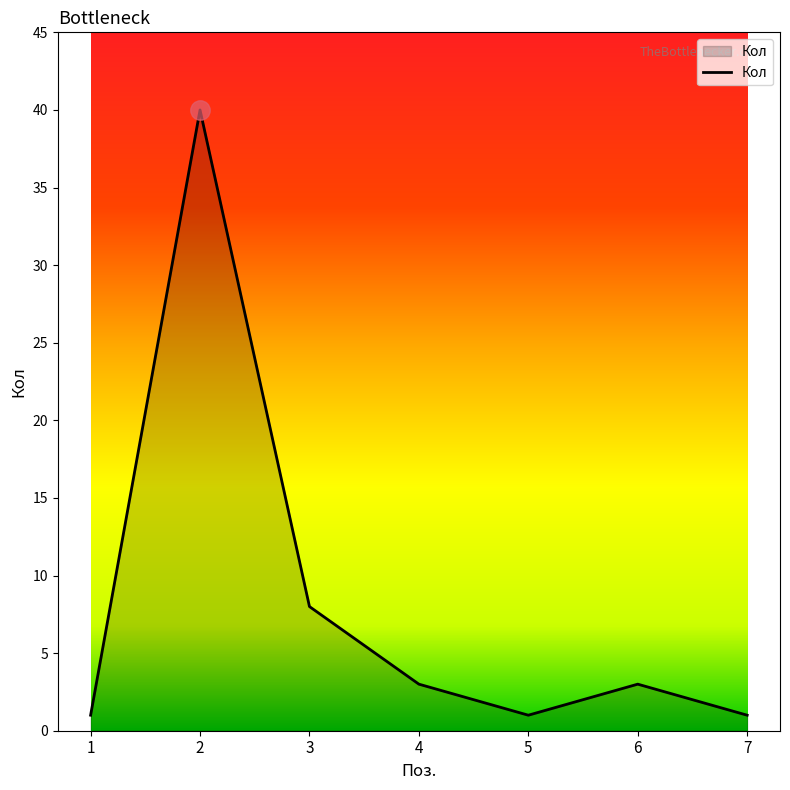

Where does the data first go above 3?

2